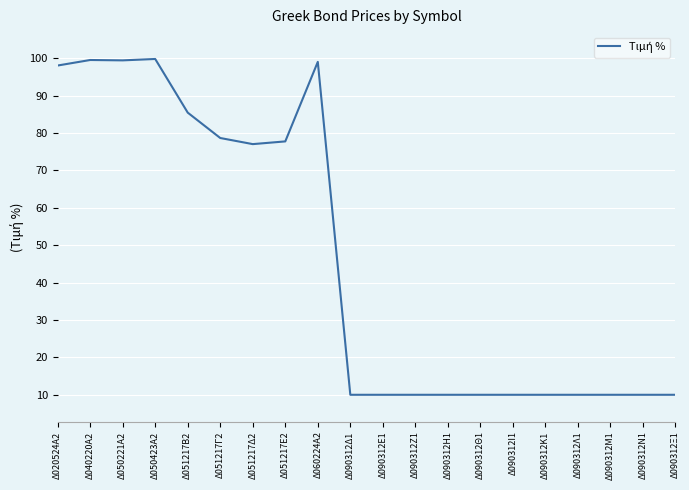

What is the sum of all values?

924.8